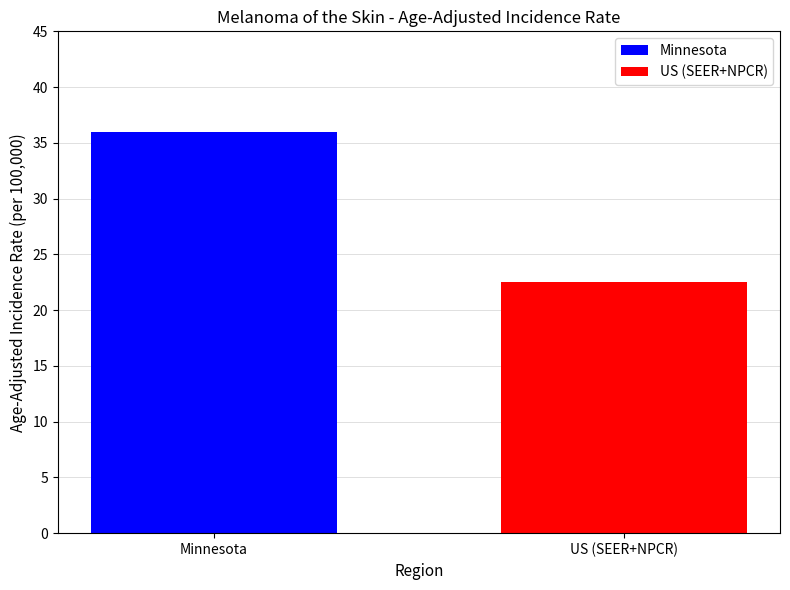

List the series in order of their peak value, highest first.

Minnesota, US (SEER+NPCR)